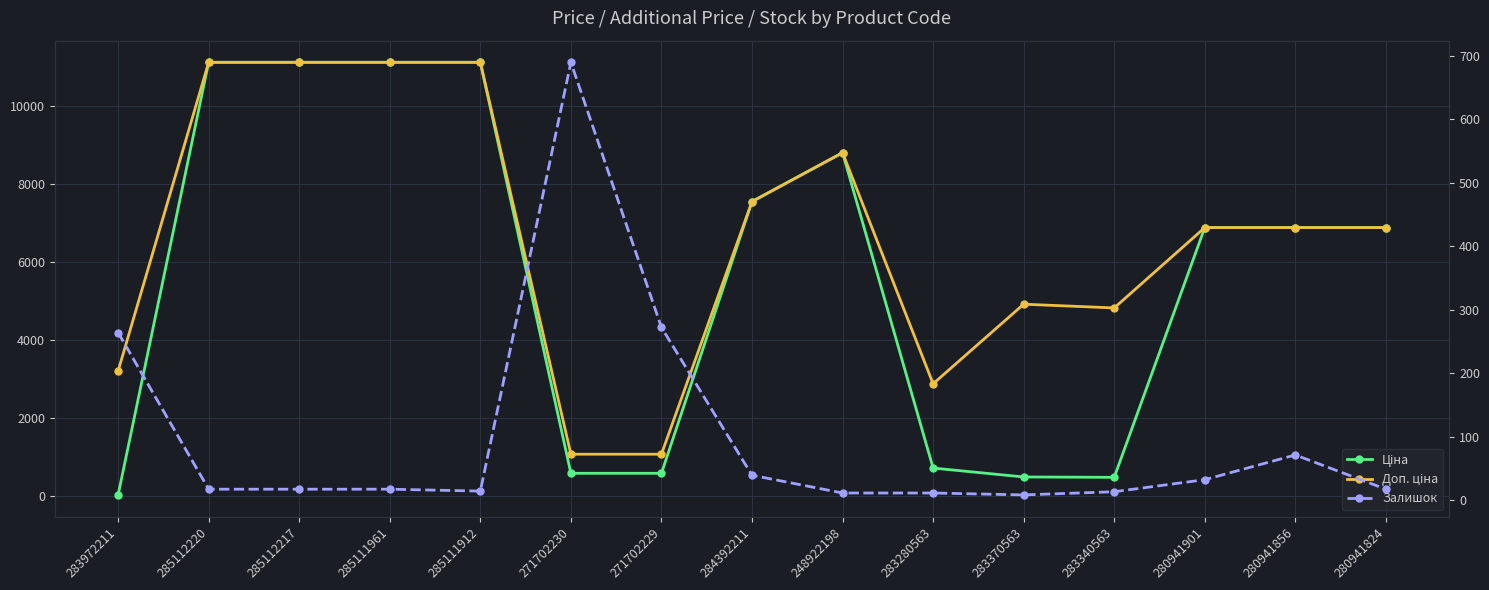

True or false: Ціна has a value of 911.7 at 271702229.

False